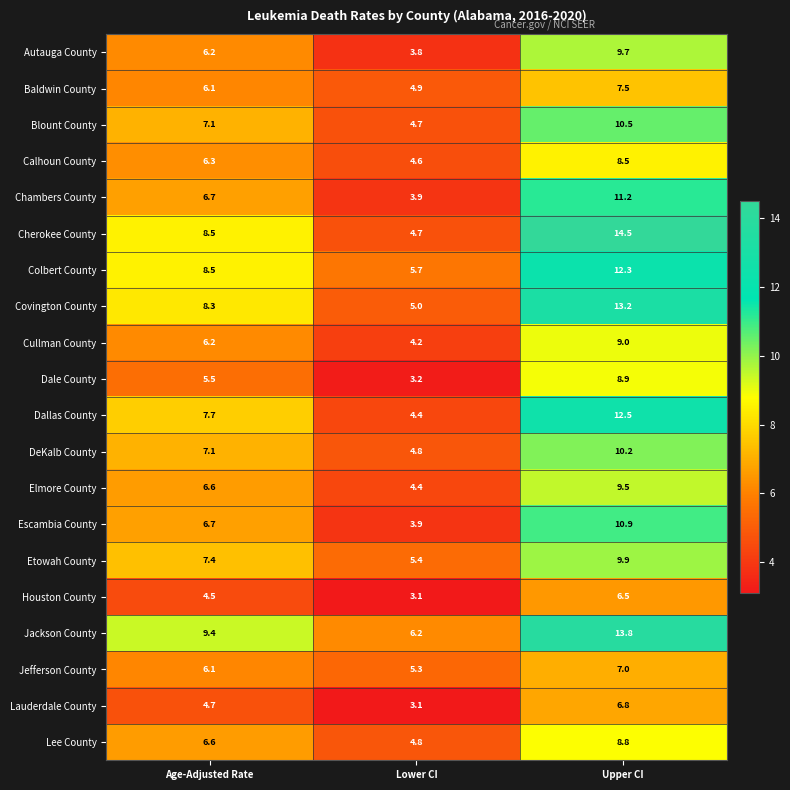

The value of Cullman County at Lower CI is 6.9. True or false?

False